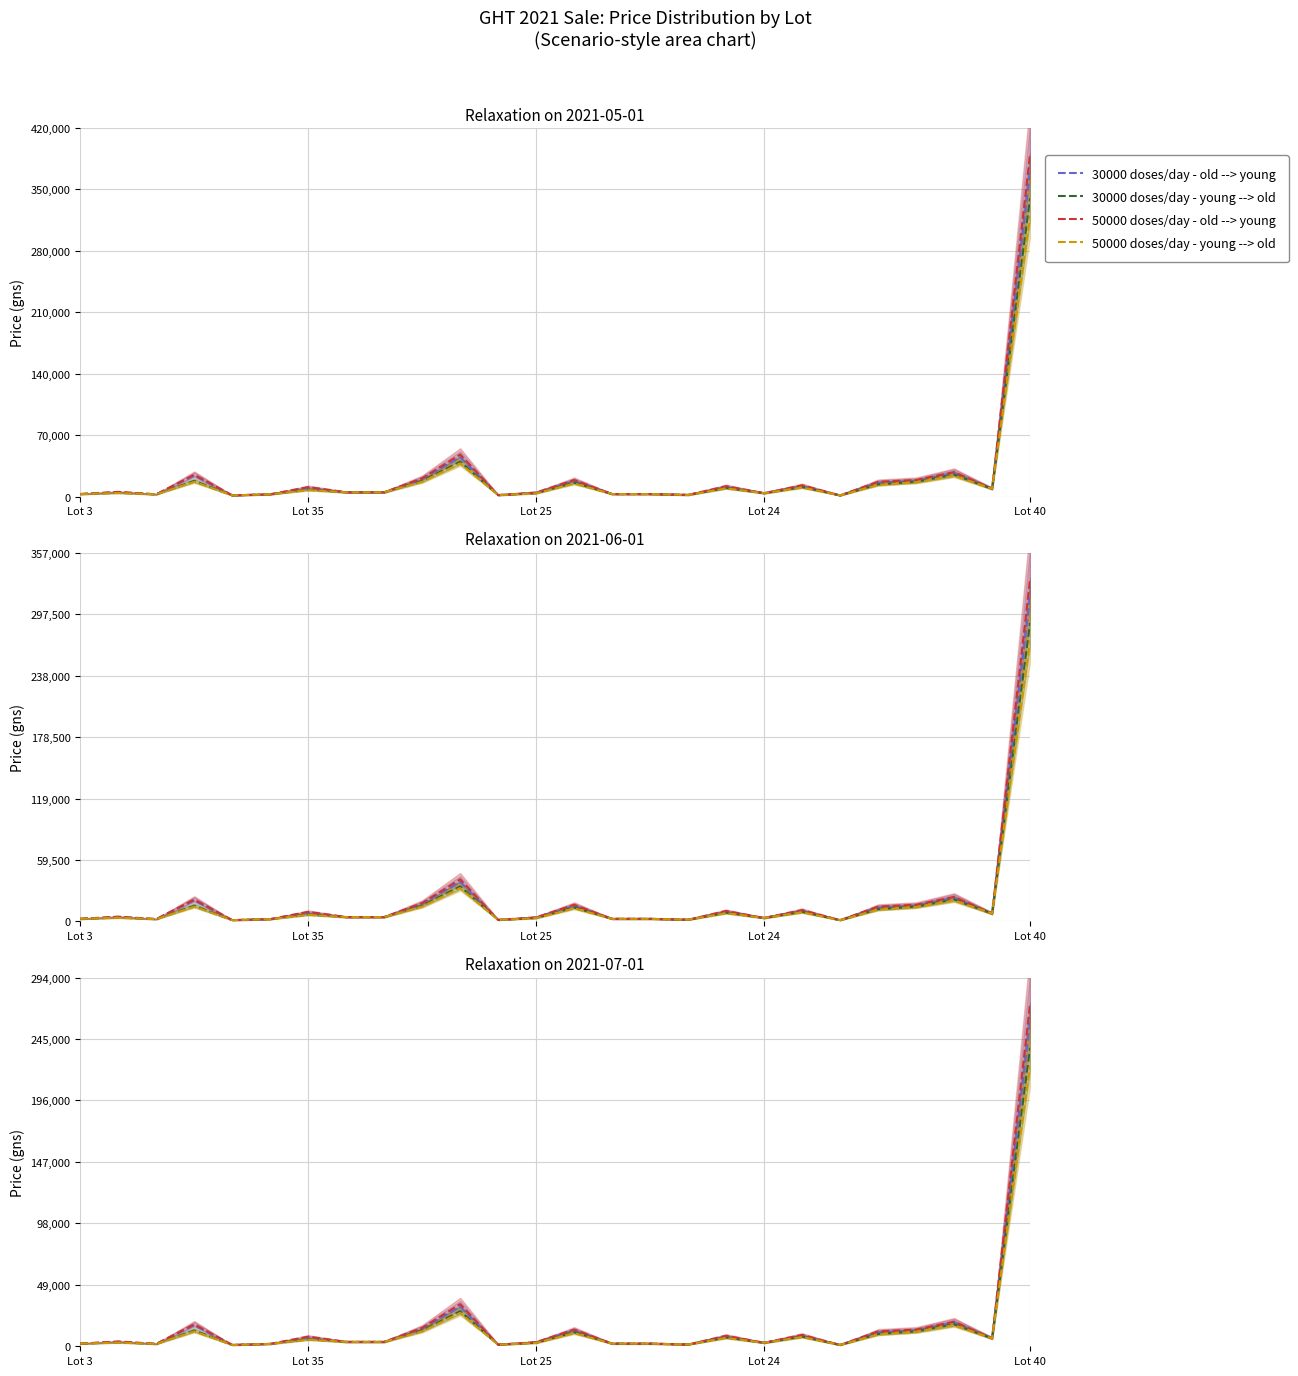

At 5, list the series in order from largest to smallest.

30000 doses/day - old --> young, 30000 doses/day - young --> old, 50000 doses/day - old --> young, 50000 doses/day - young --> old